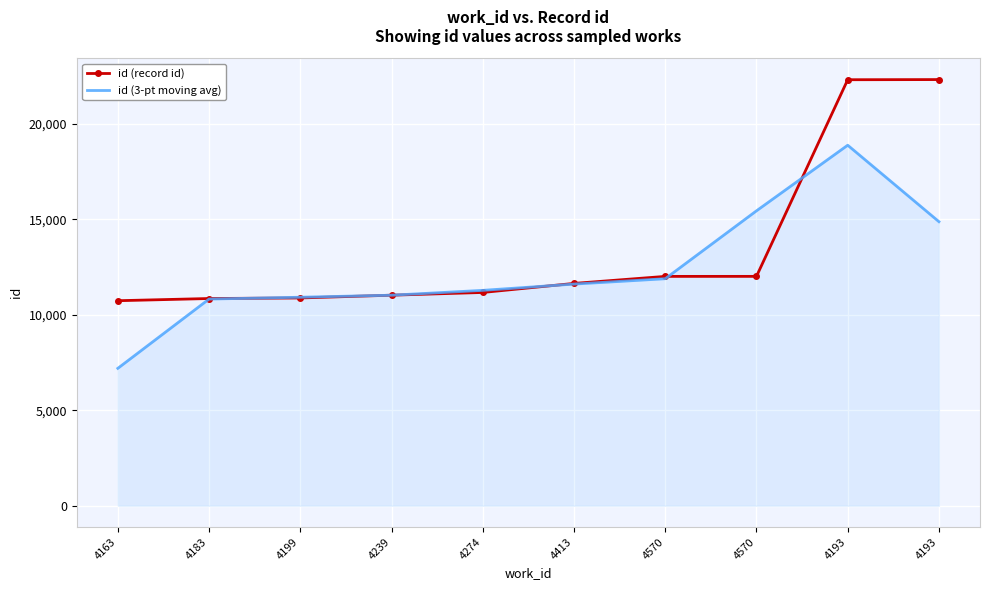

Where is the first local maximum for id (3-pt moving avg)?

4193